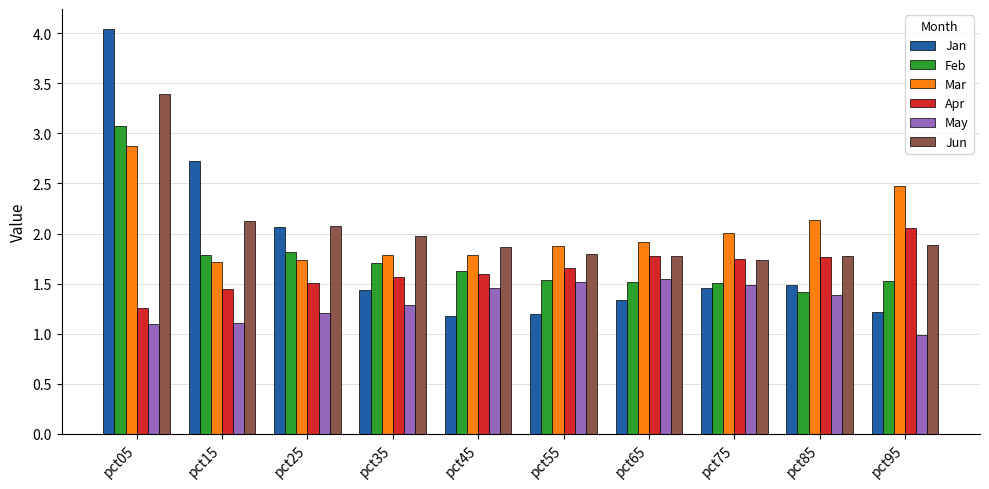

The value of Jun at pct55 is 2.6. True or false?

False